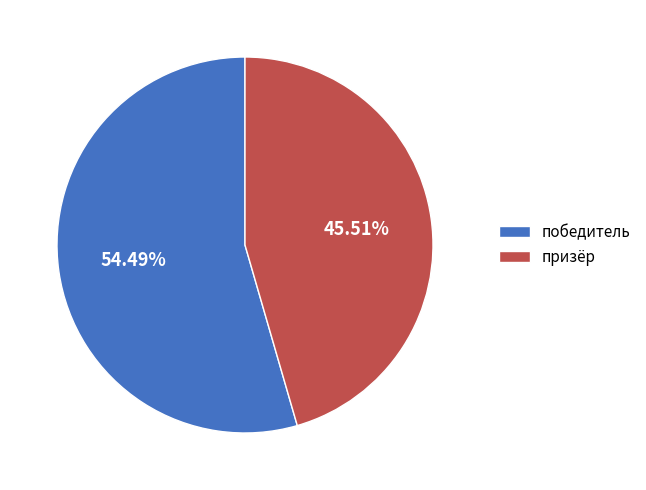

Is the sum of призёр and победитель greater than half?

Yes